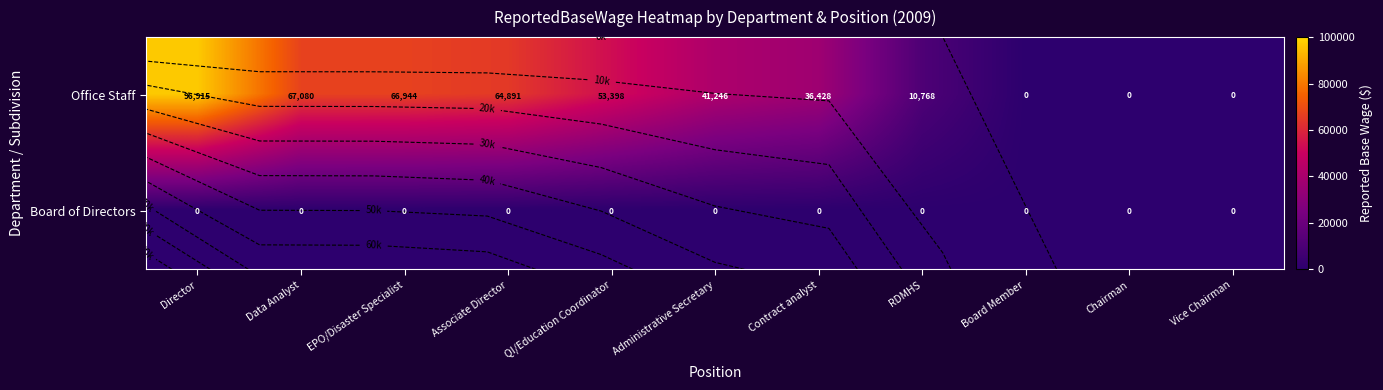

Is the value of Office Staff at Associate Director greater than the value of Board of Directors at RDMHS?

Yes